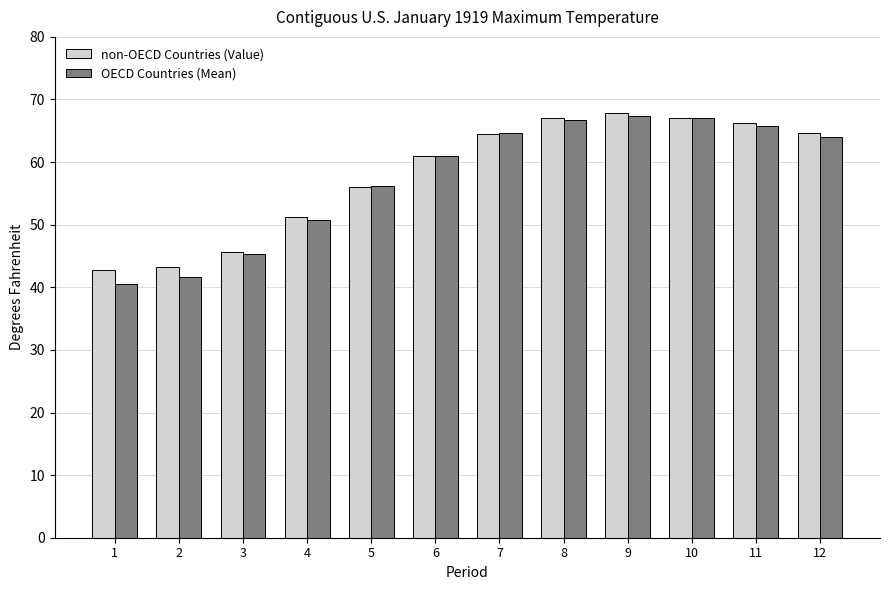

What is the sum of the non-OECD Countries (Value) values at 11 and 4?

117.5